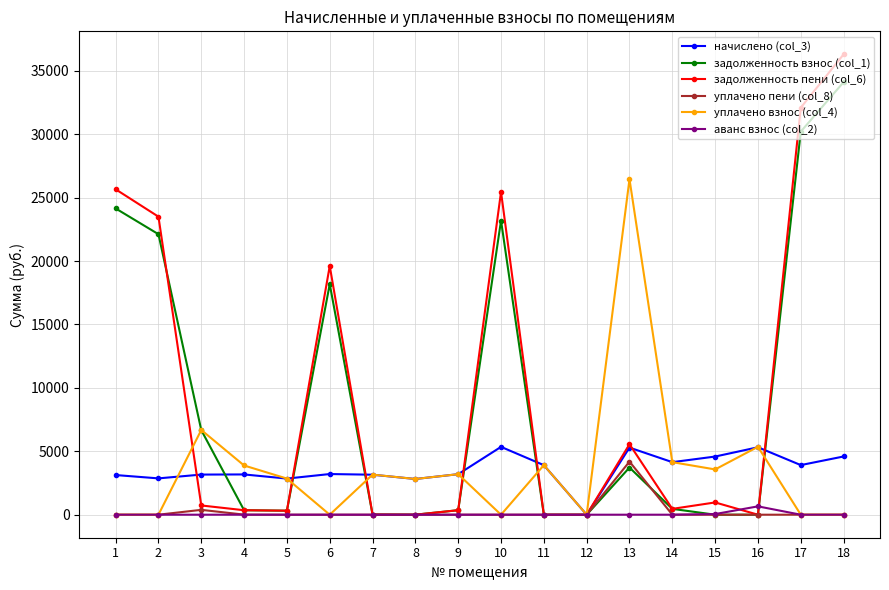

Which series has the largest range (max minus min)?

задолженность пени (col_6)